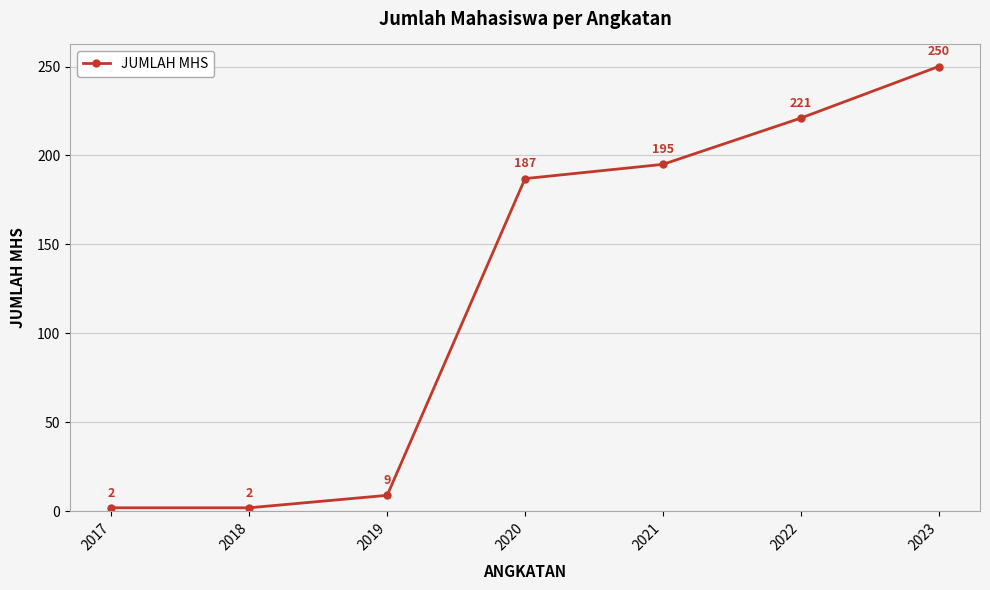

How many data points are less than 187?

3